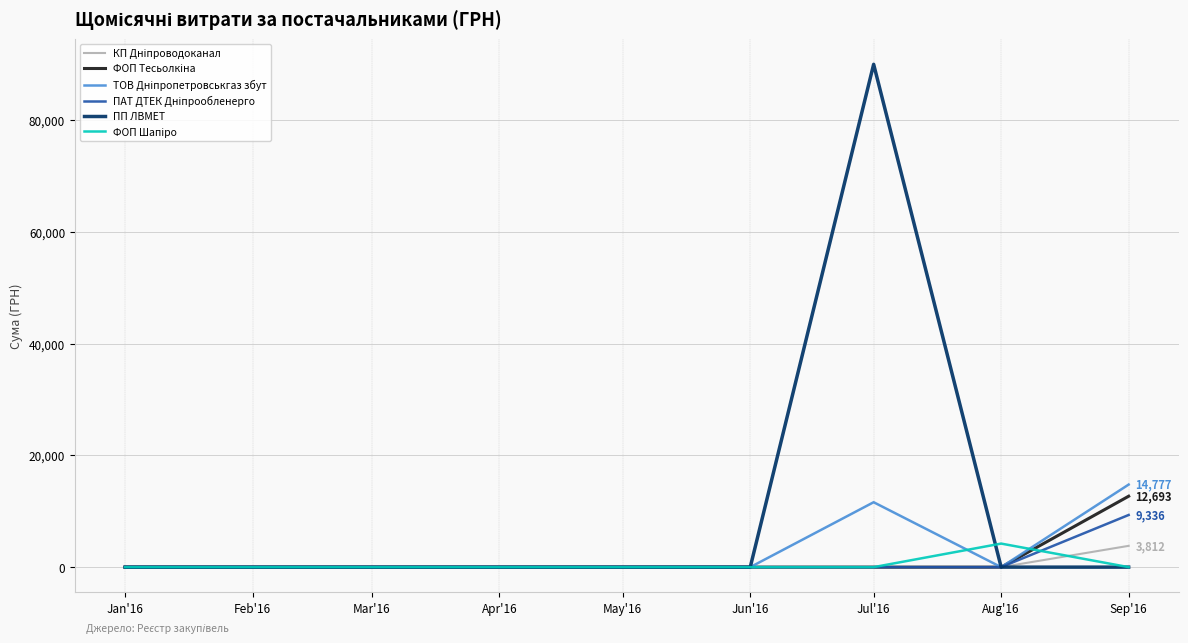

What is the difference between the ПП ЛВМЕТ values at Apr'16 and Jul'16?

90000.0